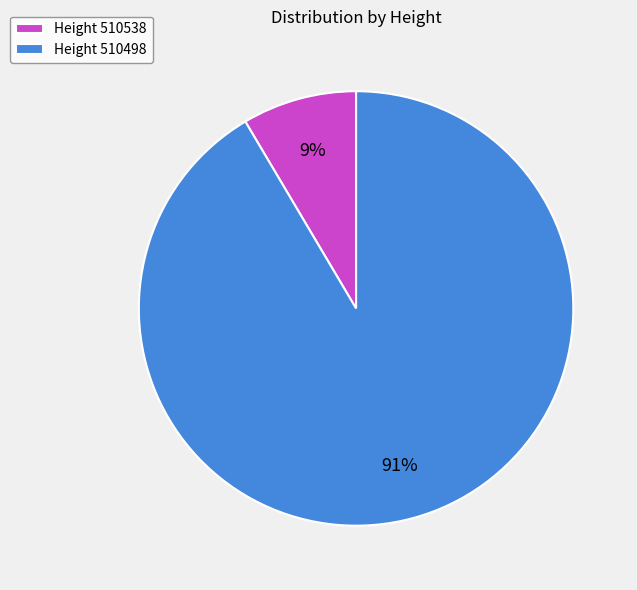

Which category has the smallest portion of the pie?

Height 510538